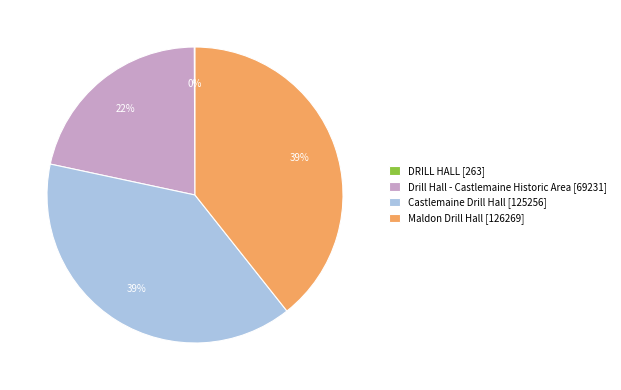

True or false: Drill Hall - Castlemaine Historic Area [69231] accounts for 22% of the total.

True